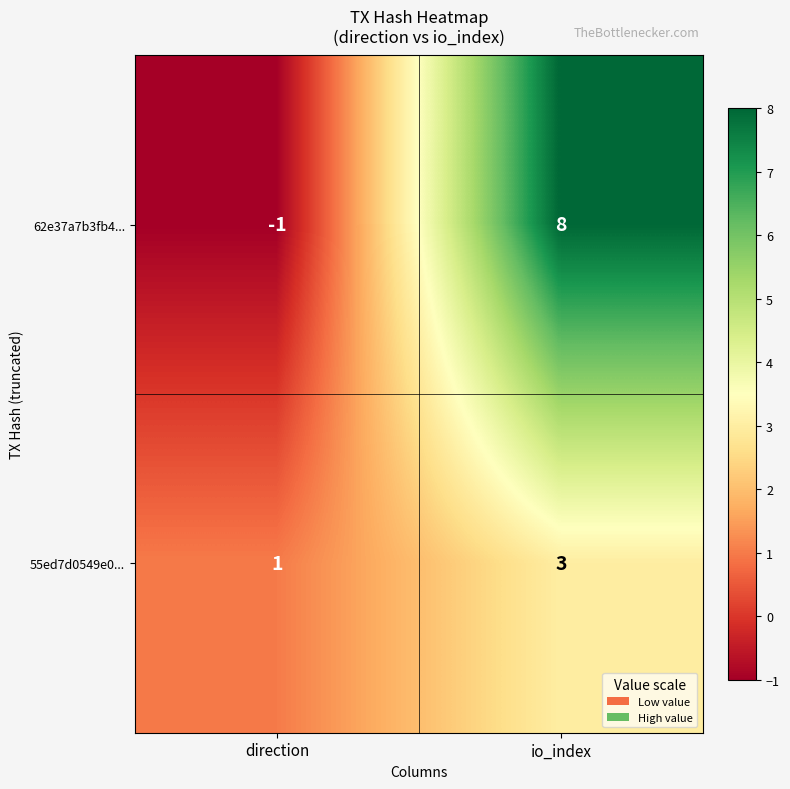

What is the sum of the 55ed7d0549e0... values at io_index and direction?

4